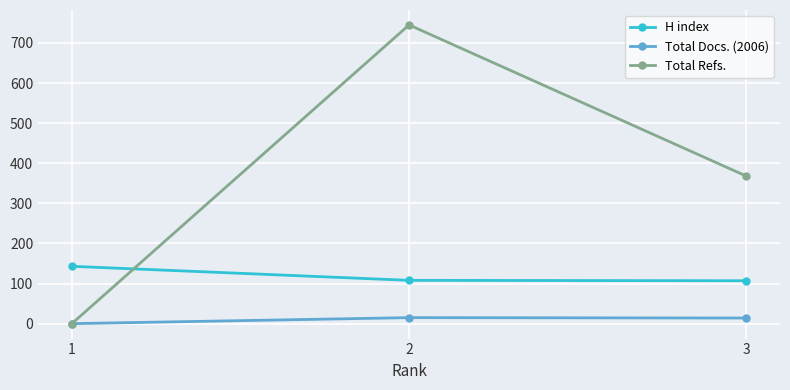

What is the difference between the H index values at 2 and 1?

35